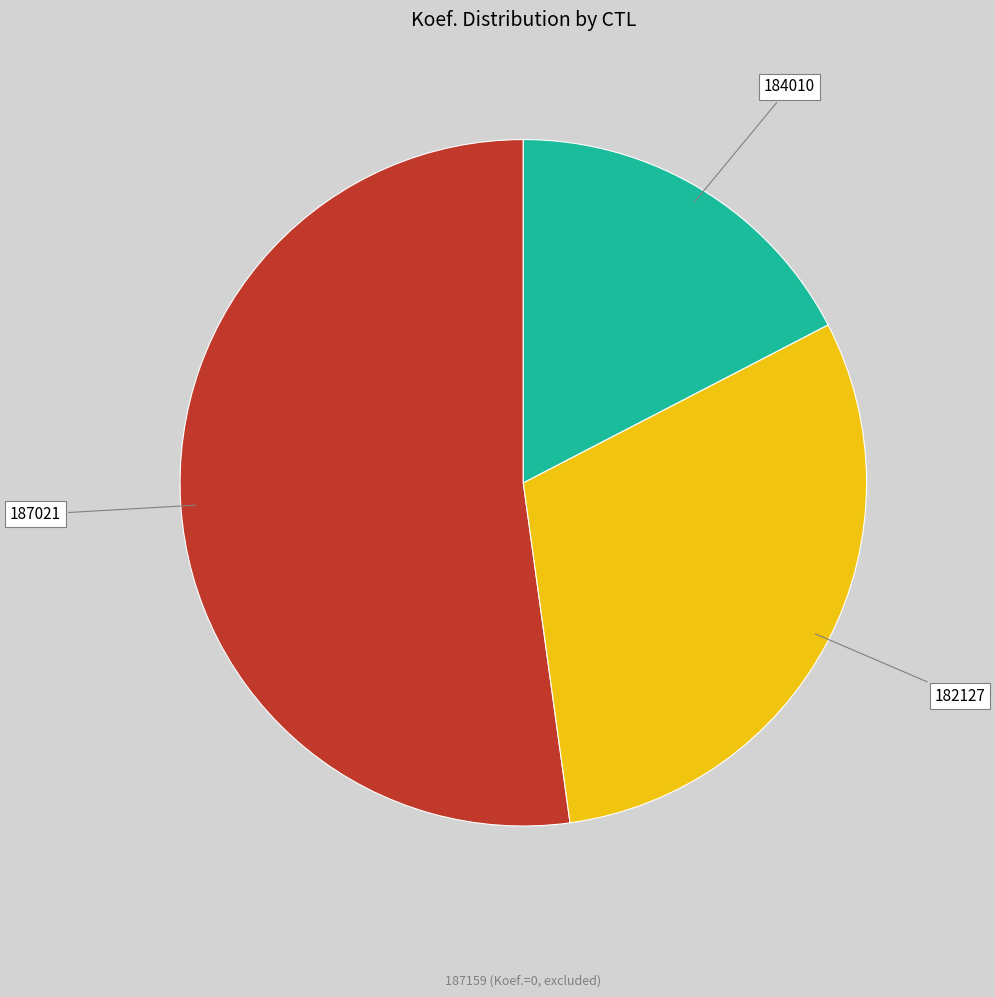

Does any single category account for the majority?

Yes